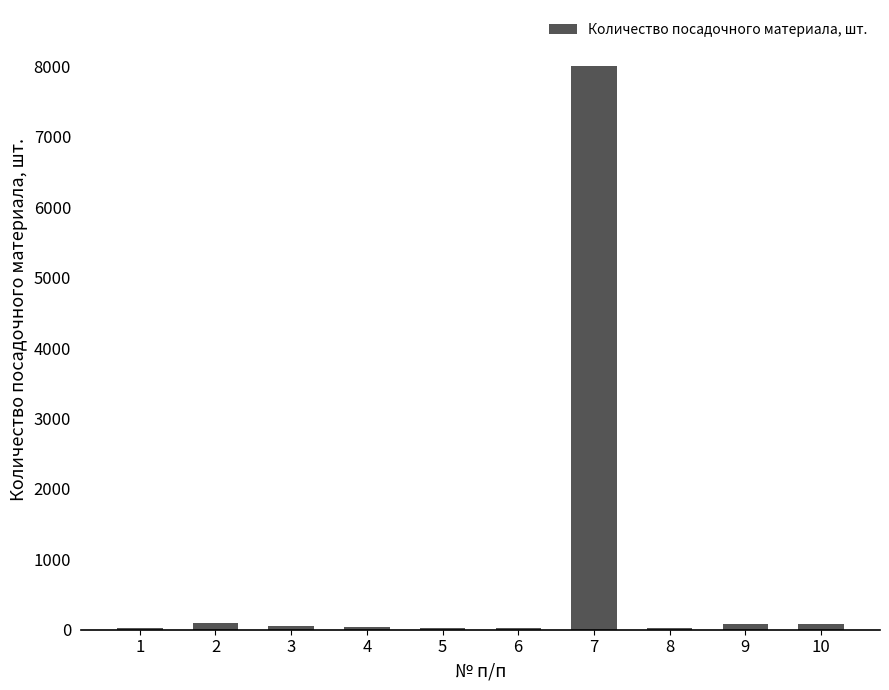

What is the greatest value displayed?

8000